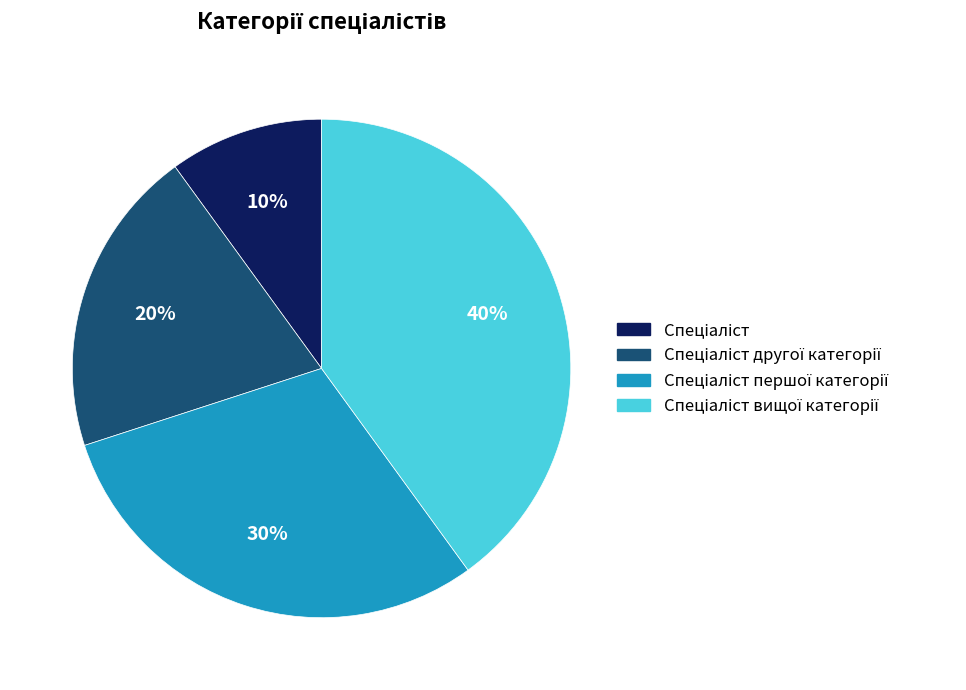

Does any single category account for the majority?

No